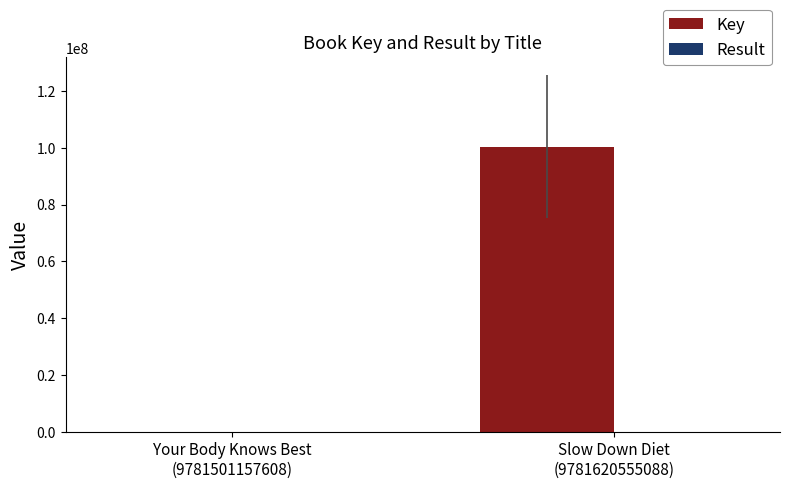

What is the sum of all Key values?

100436376